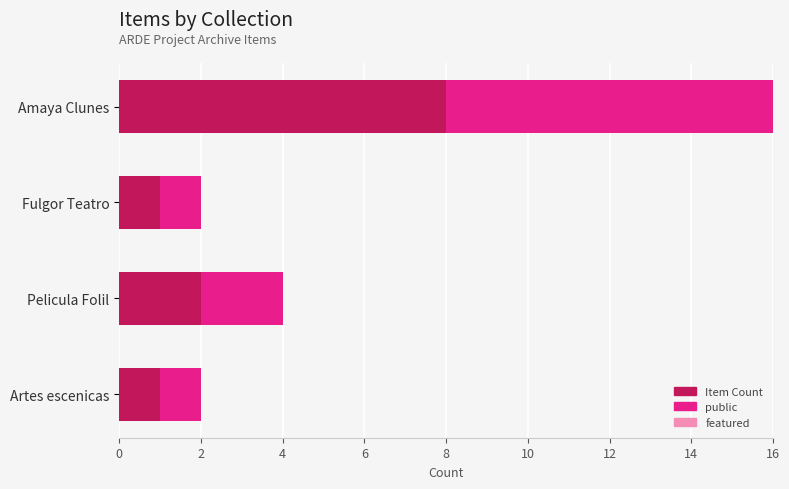

The value of Item Count at Pelicula Folil is 1. True or false?

False